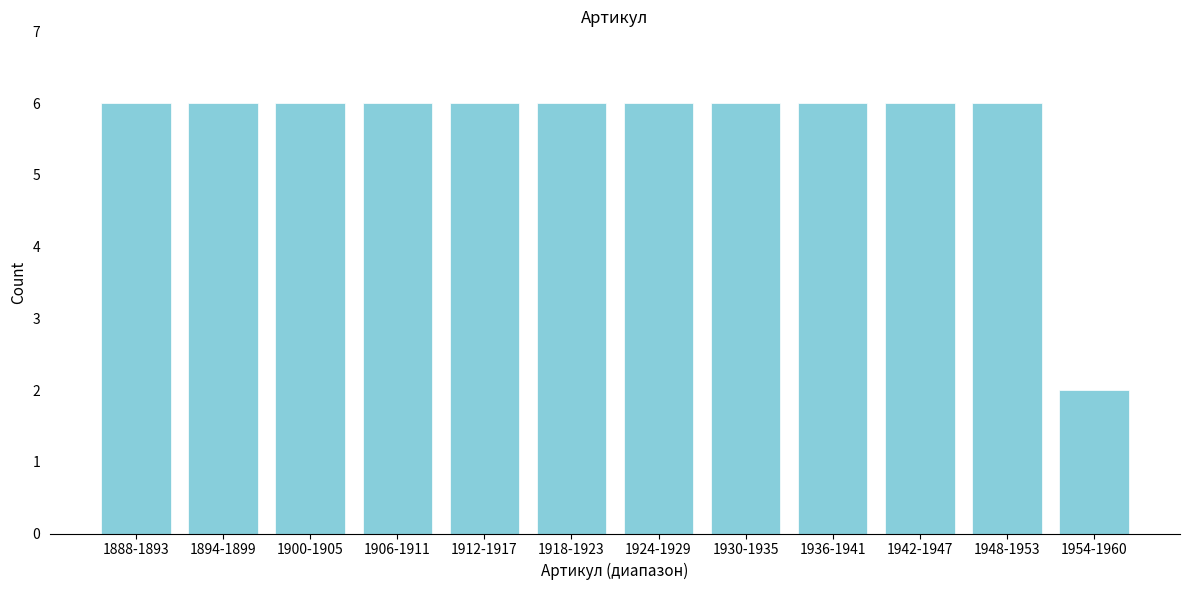

Reading left to right, transcribe all the data shown in this chart.

1888-1893=6	1894-1899=6	1900-1905=6	1906-1911=6	1912-1917=6	1918-1923=6	1924-1929=6	1930-1935=6	1936-1941=6	1942-1947=6	1948-1953=6	1954-1960=2